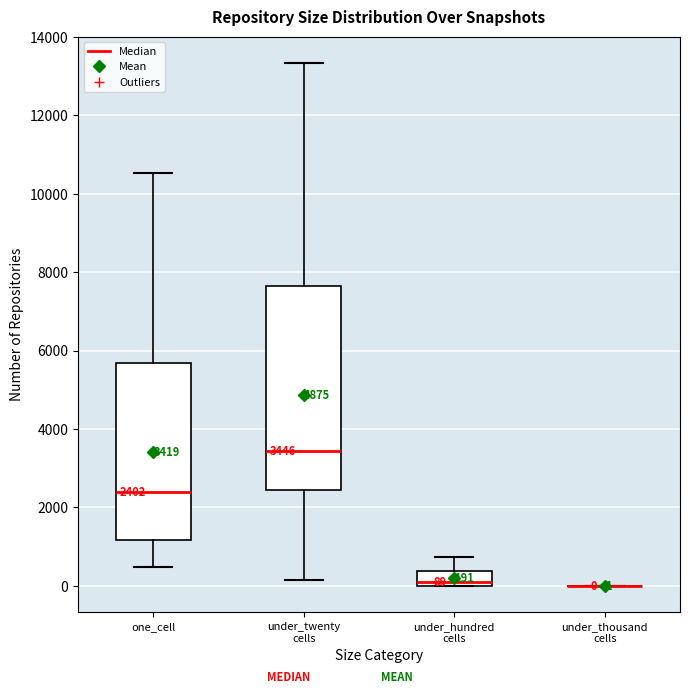

Which box is the tallest, from its lower edge to its upper edge?

under_twenty cells